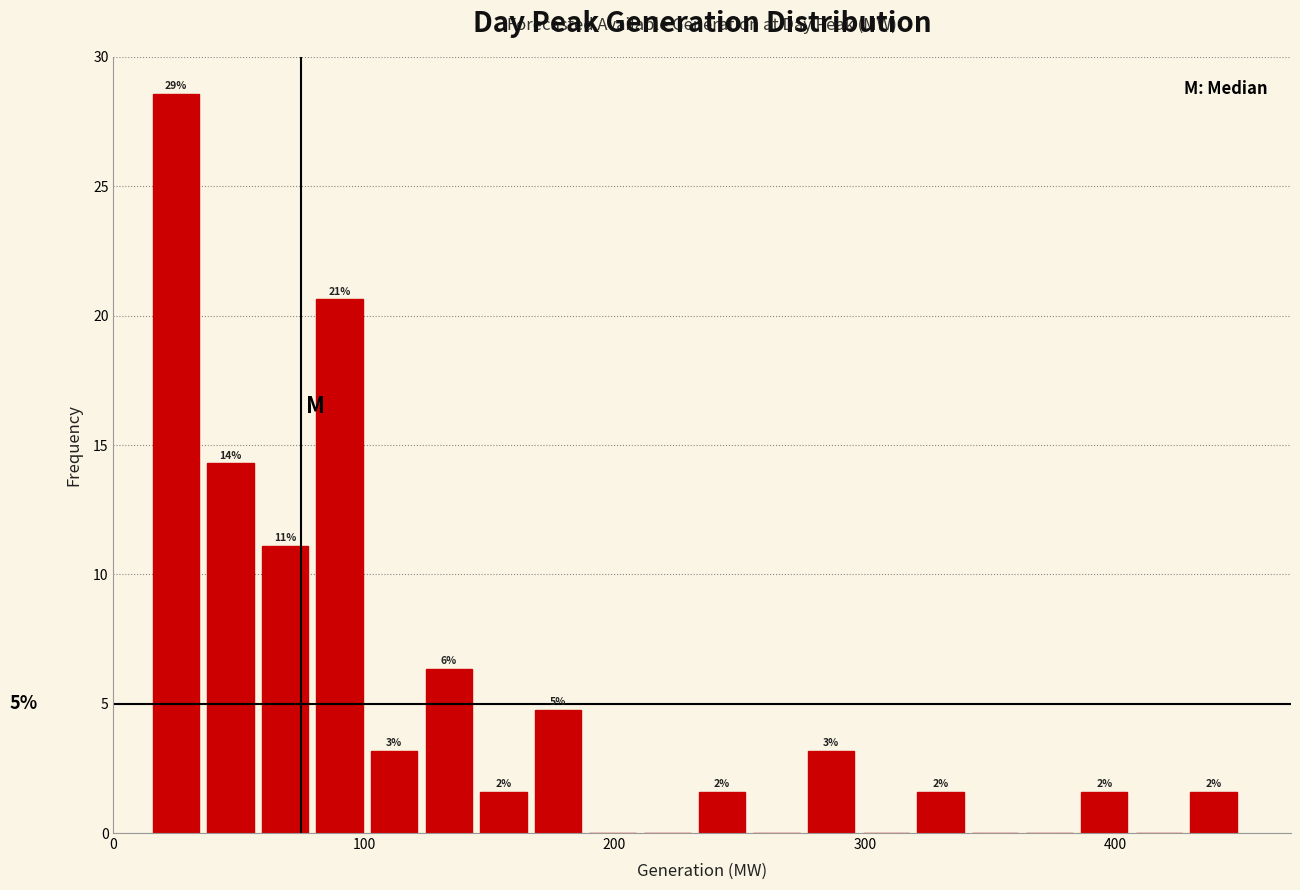

Around what value on the x-axis is the tallest bar? Give the approximate position of its centre, as read against the axis.

20